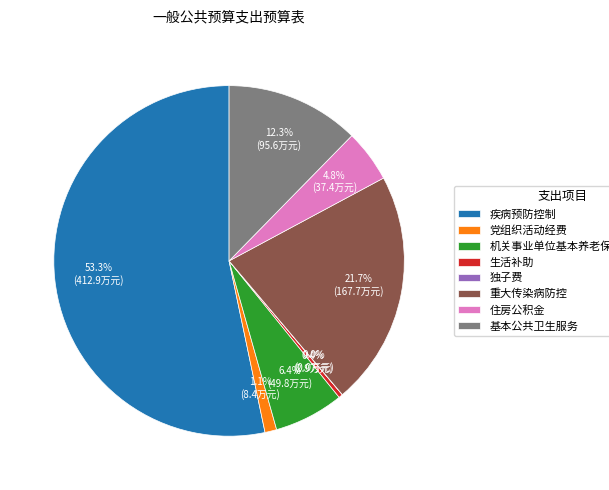

What is the total percentage of 住房公积金 and 党组织活动经费?

5.9%